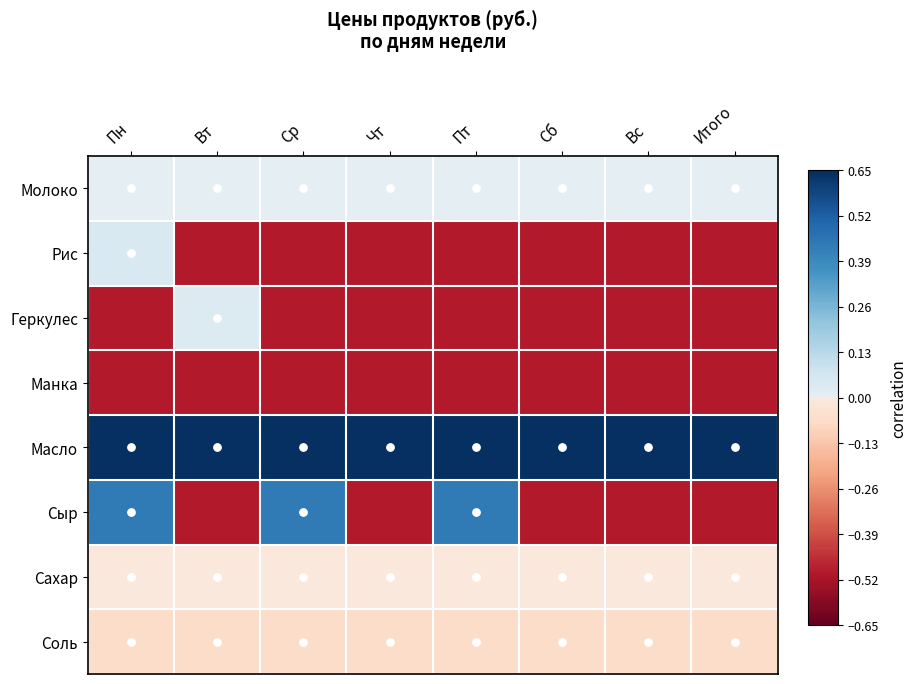

What is the total value across all series at Чт?

-1.4